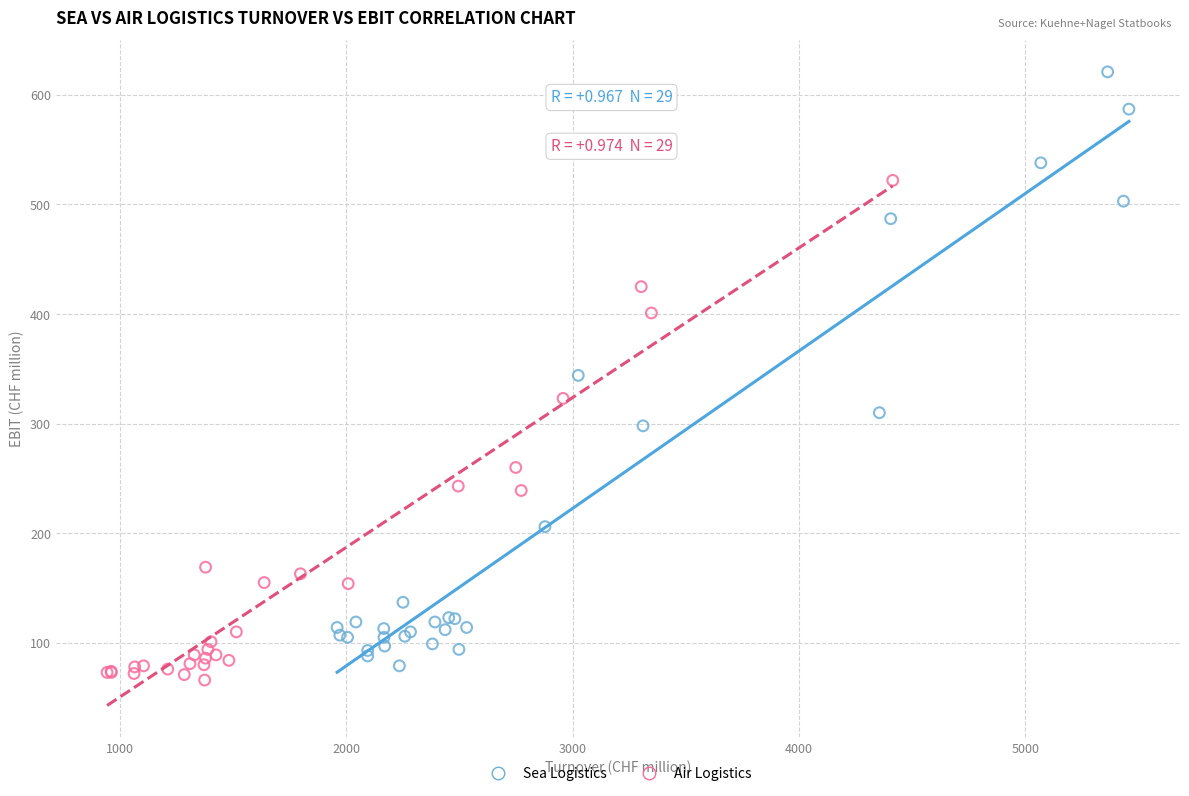

Which series contains the highest Y value?

Sea Logistics